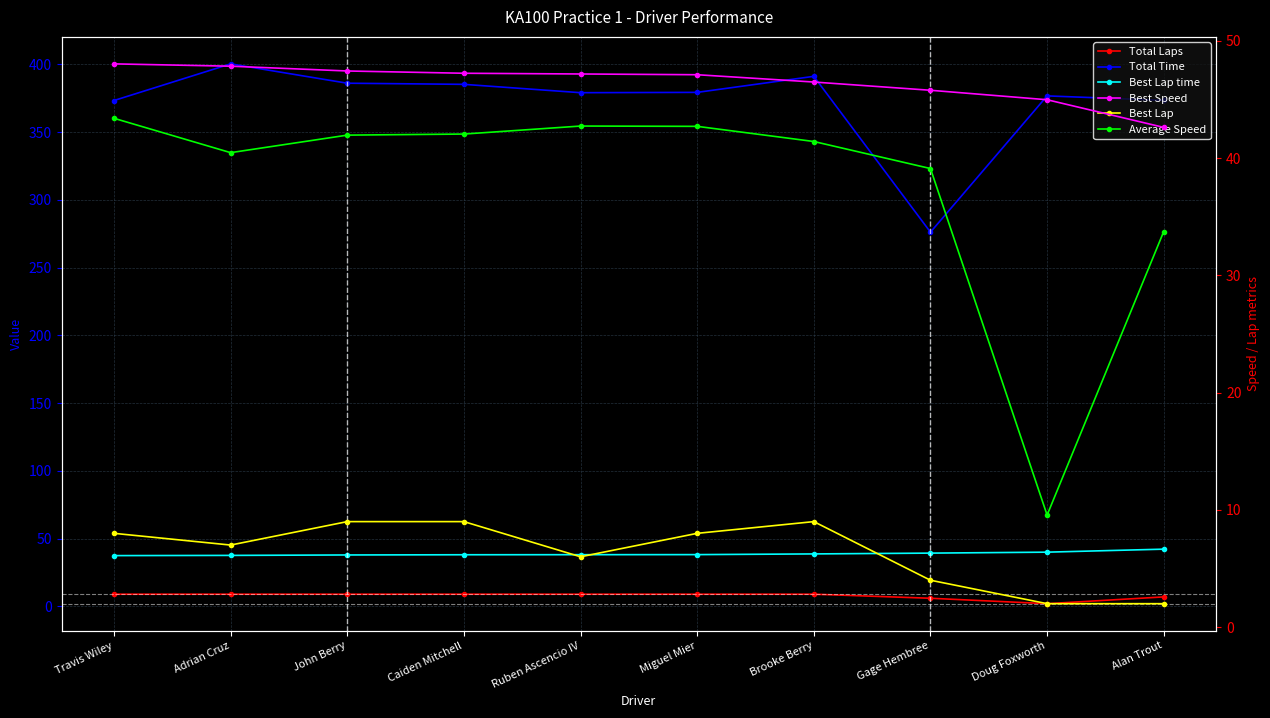

Between Travis Wiley and Adrian Cruz, which series saw the biggest shift?

Total Time